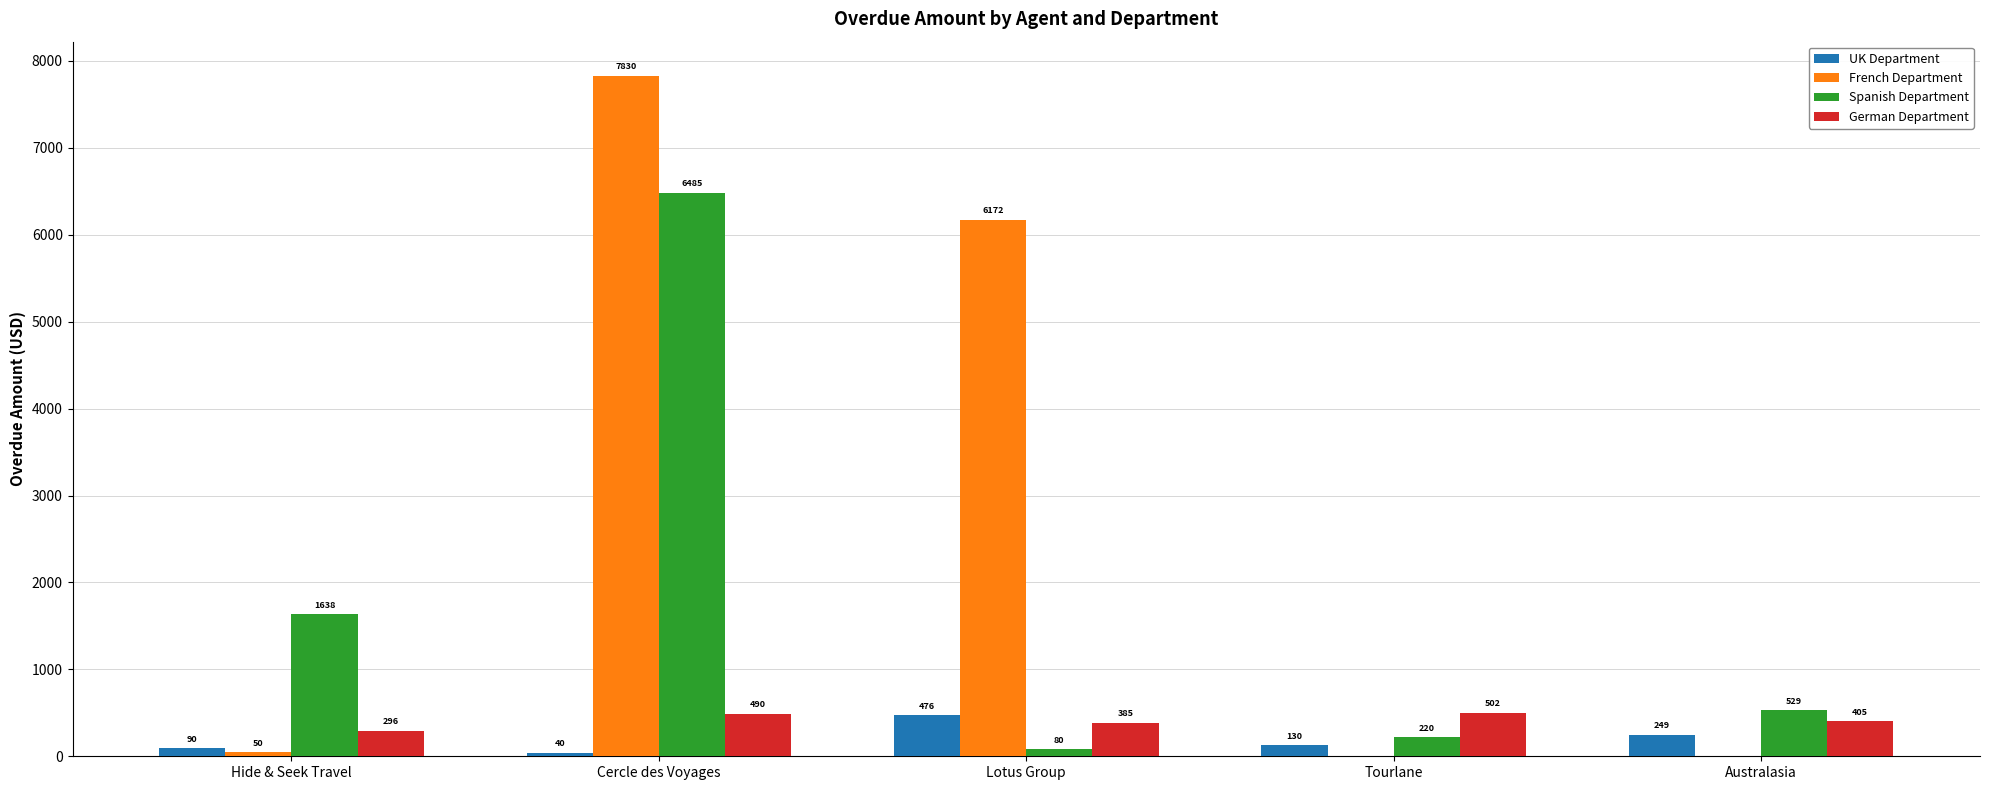

At which category does the chart reach its peak across all series?

Cercle des Voyages